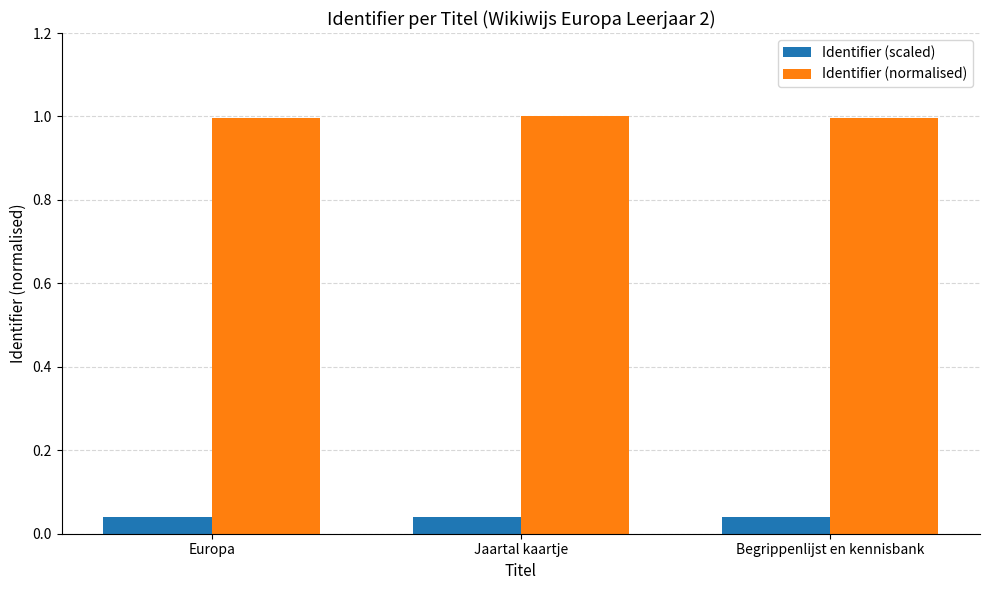

Rank the series by their maximum value, from highest to lowest.

Identifier (normalised), Identifier (scaled)